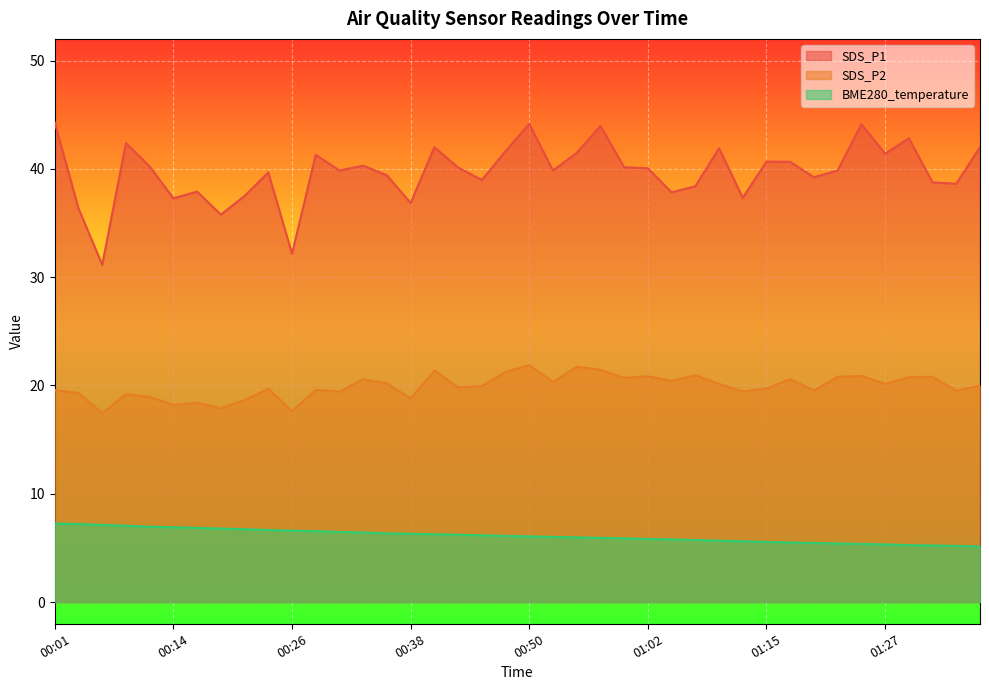

How many values in the SDS_P1 series are below 40?

20